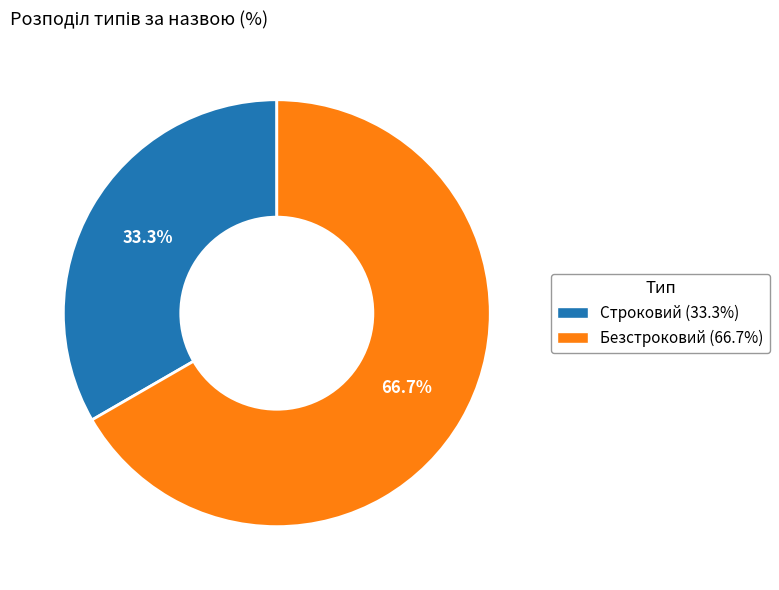

Do Строковий and Безстроковий together represent more than half of the pie?

Yes